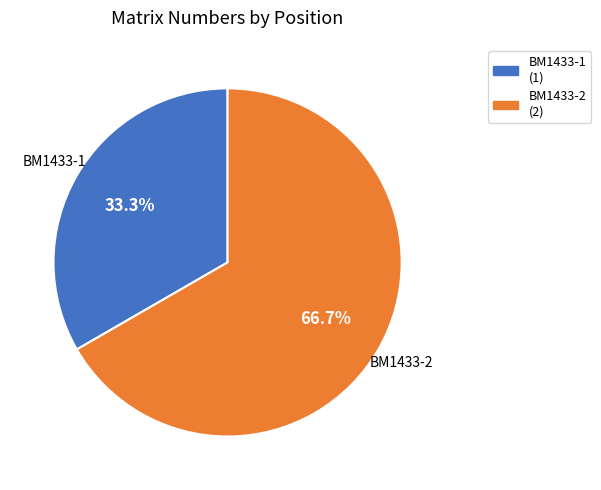

Does BM1433-1 account for over 50% of the chart?

No